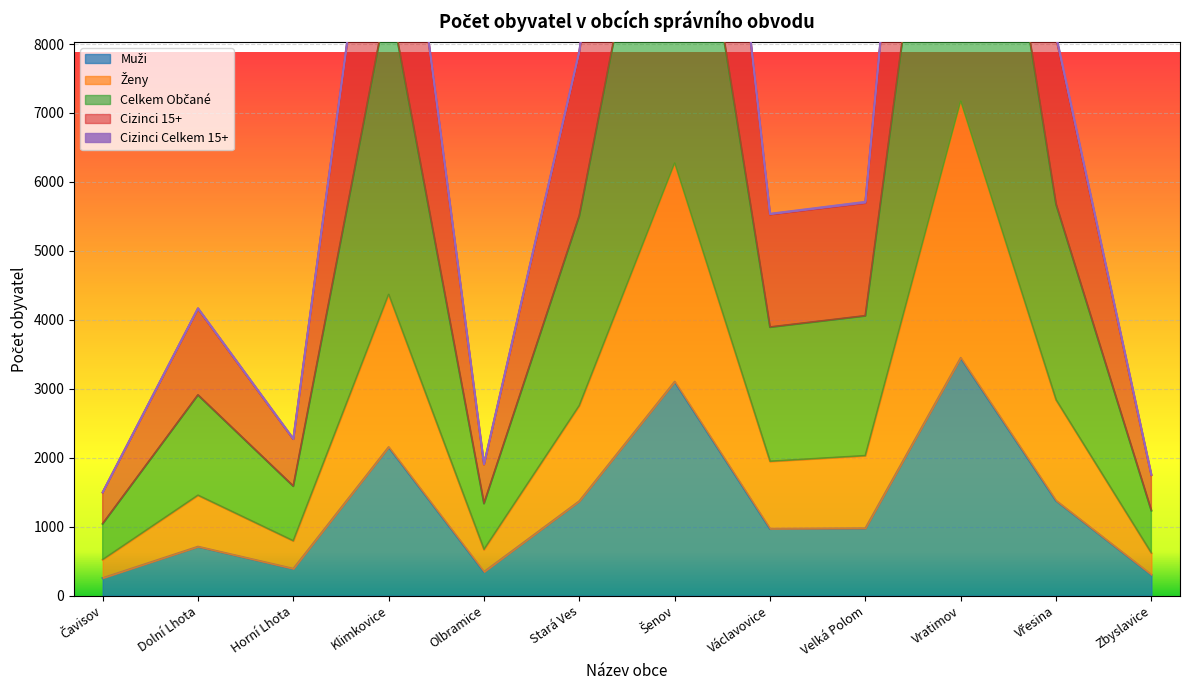

True or false: Celkem Občané has more than 1 interior local peaks.

True